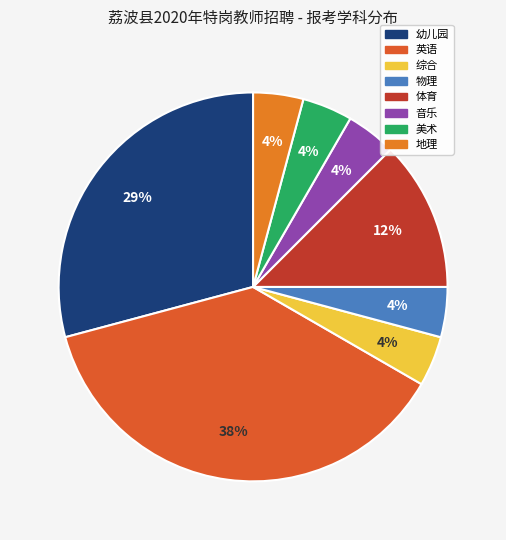

To the nearest percent, what percentage of the pie is 英语?

38%